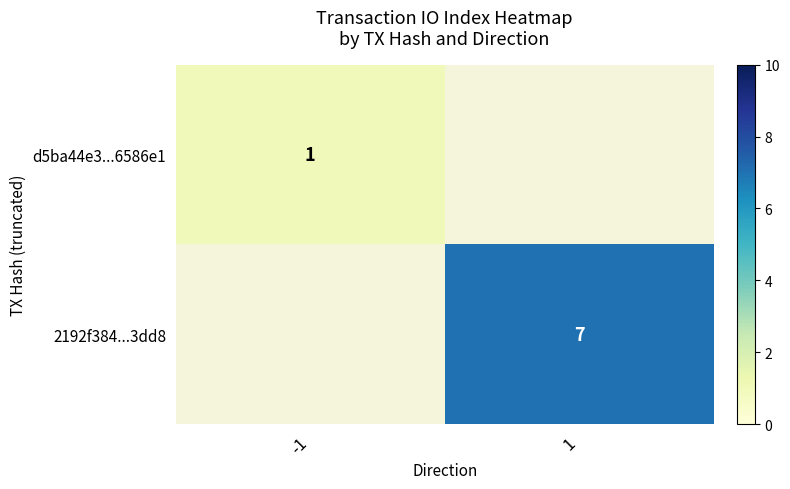

Is it true that d5ba44e3...6586e1 equals 1 at -1?

True